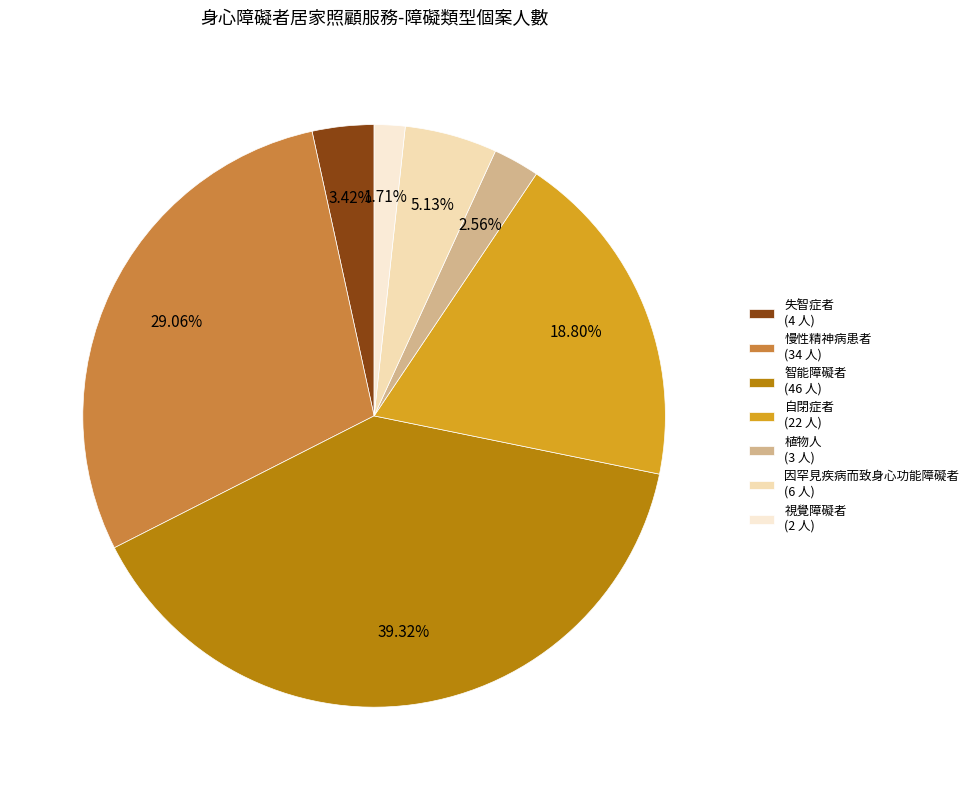

Rank the categories by value from lowest to highest.

視覺障礙者 (2 人), 植物人 (3 人), 失智症者 (4 人), 因罕見疾病而致身心功能障礙者 (6 人), 自閉症者 (22 人), 慢性精神病患者 (34 人), 智能障礙者 (46 人)